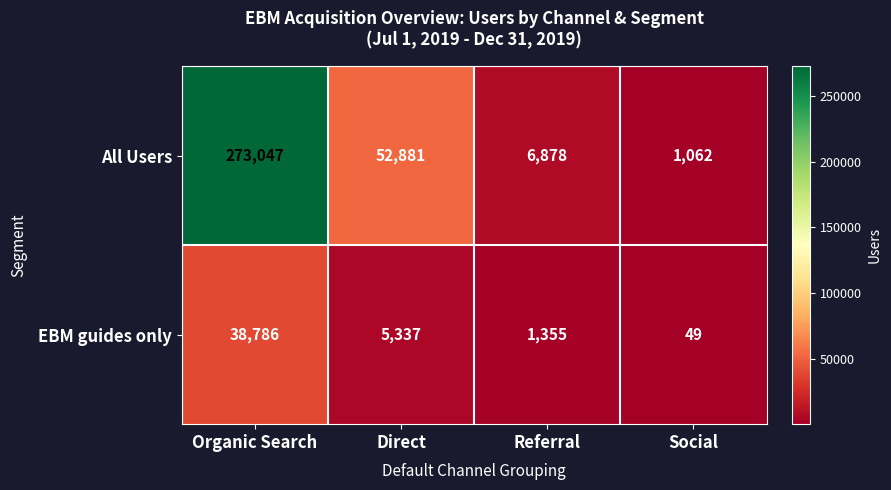

Rank the series by their maximum value, from highest to lowest.

All Users, EBM guides only